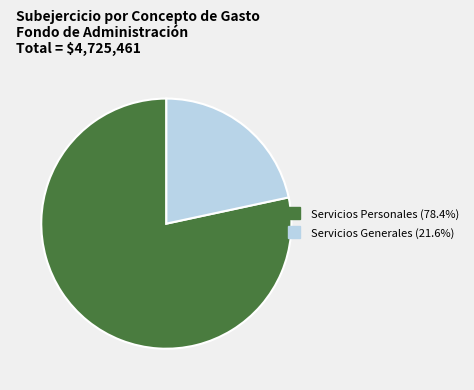

Does any single category account for the majority?

Yes